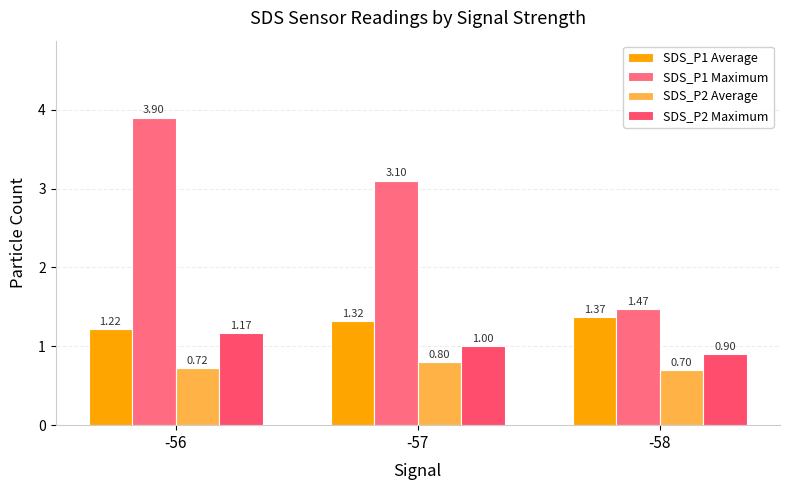

How many groups of bars are there?

3